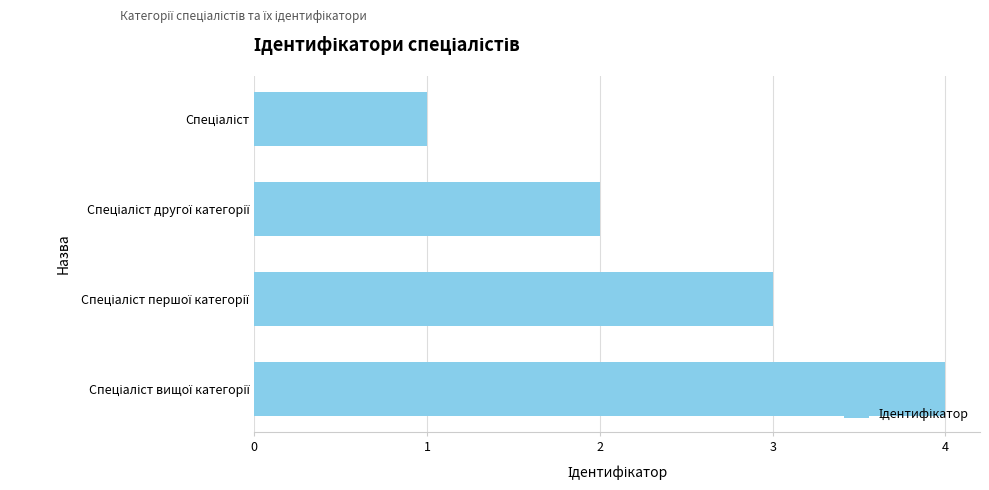

What is the greatest value displayed?

4